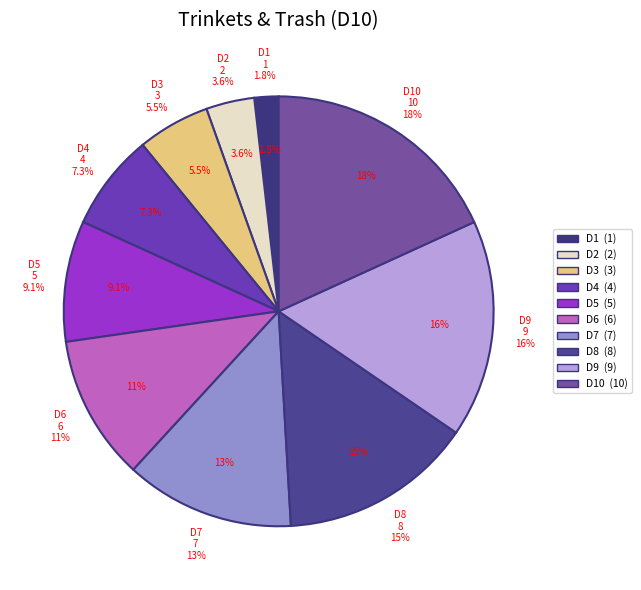

Does 10 account for over 50% of the chart?

No